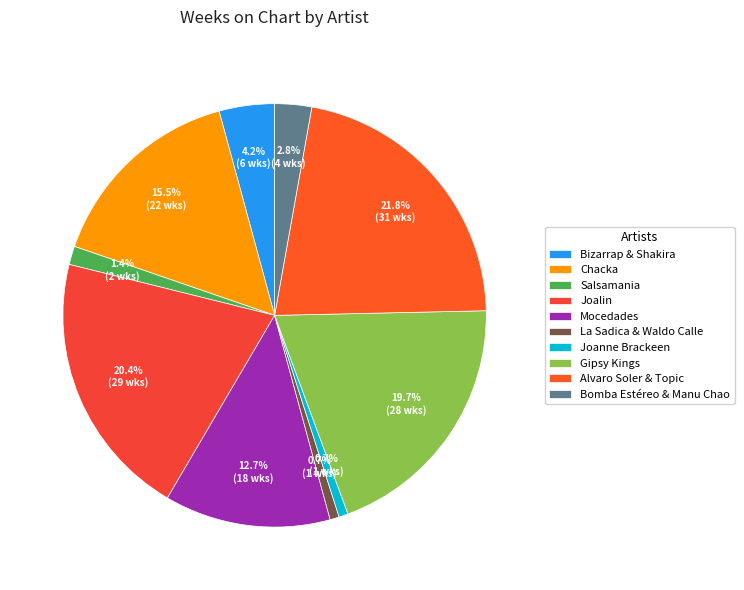

Does Chacka represent more than half of the total?

No